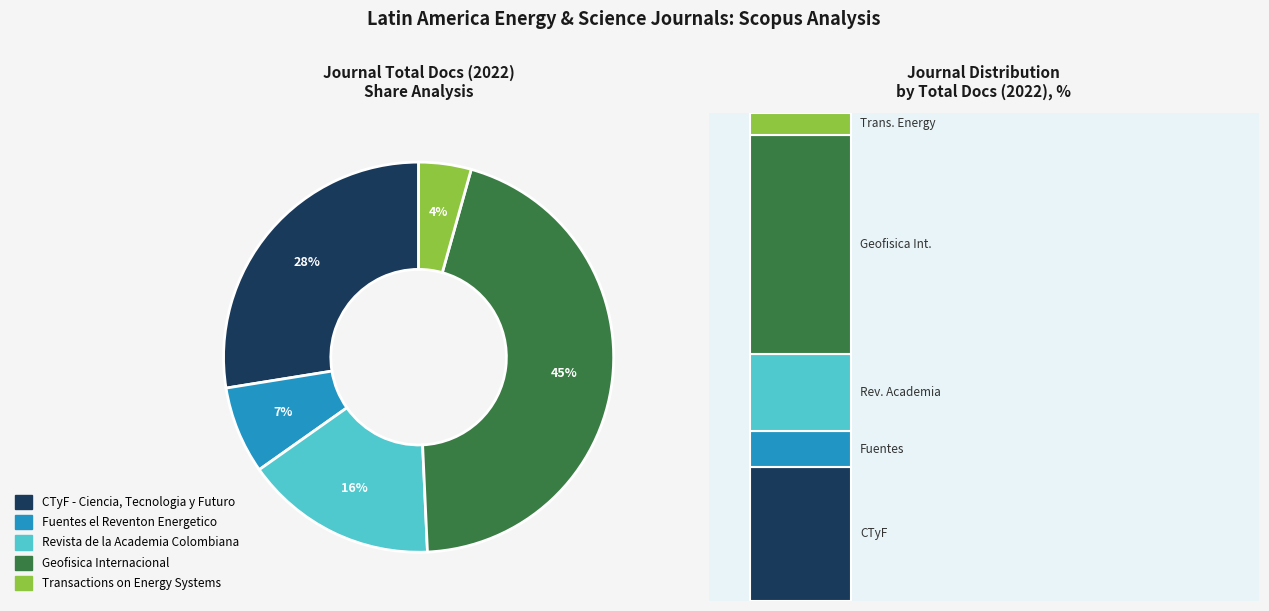

Is it true that Transactions on Energy Systems is 4% of the pie?

True